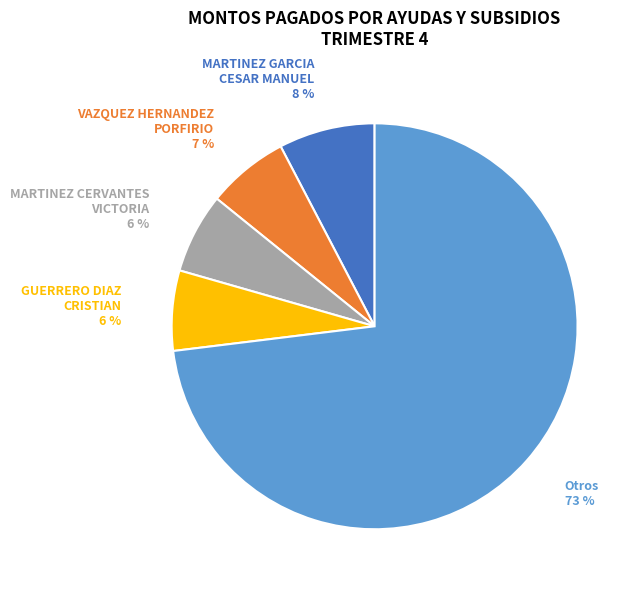

What percentage is the MARTINEZ GARCIA CESAR MANUEL slice, to the nearest percent?

8%